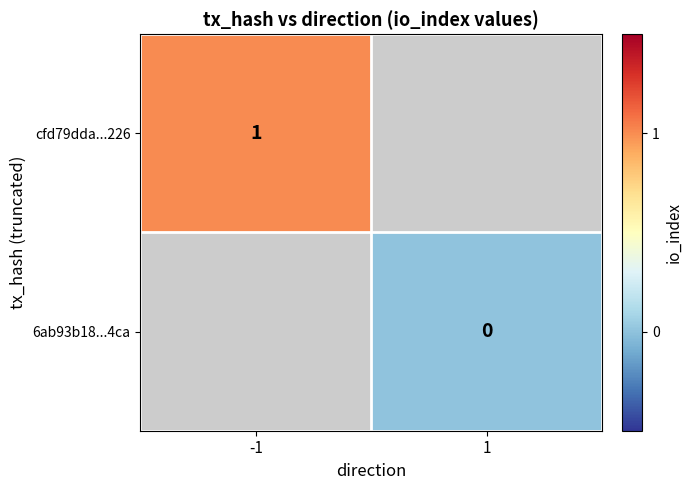

Is it true that cfd79dda...226 equals 2 at -1?

False